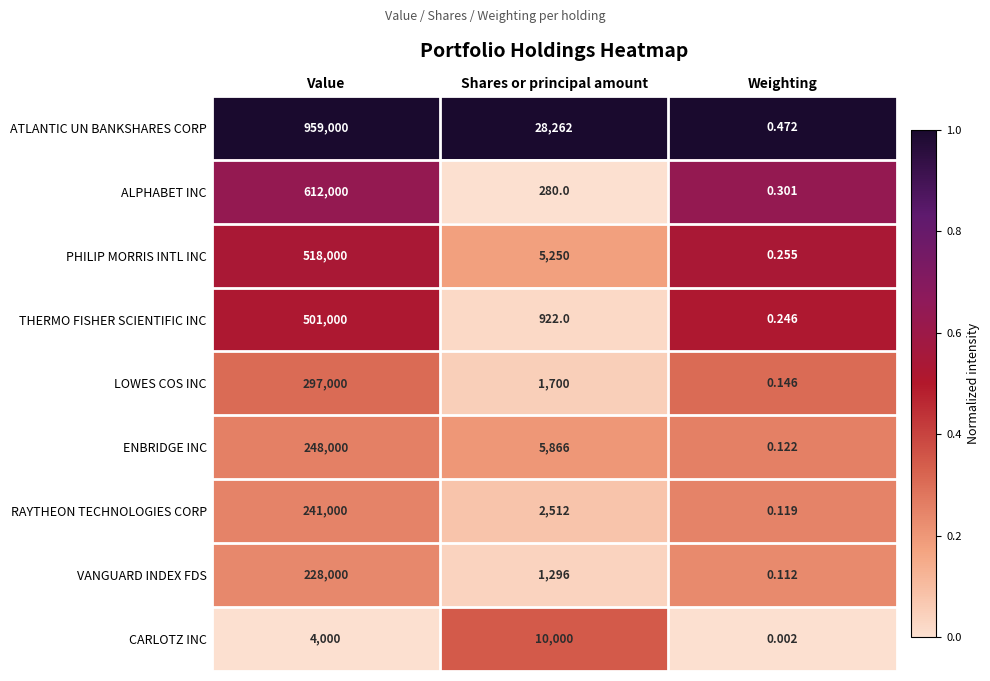

Where does the PHILIP MORRIS INTL INC series first go above 5250?

Value